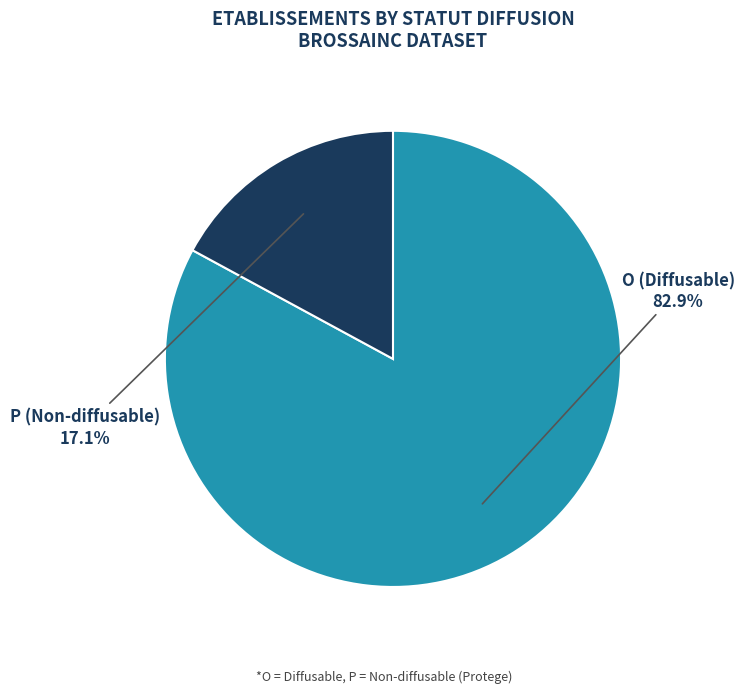

To the nearest percent, what portion does P represent?

17%